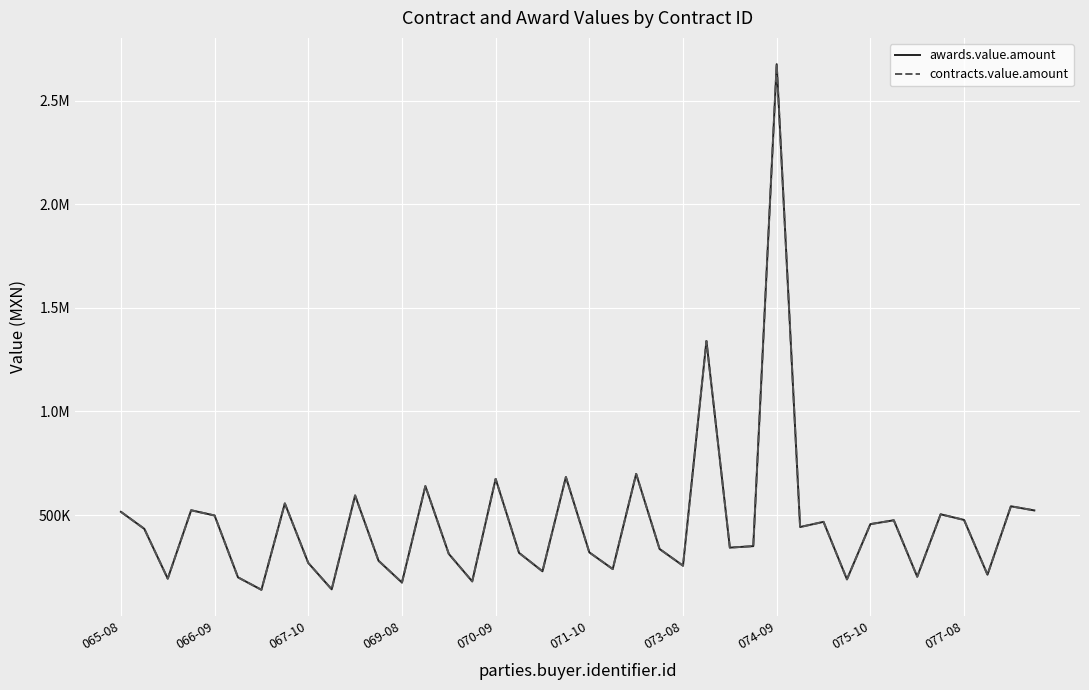

Does the chart have visible grid lines?

Yes